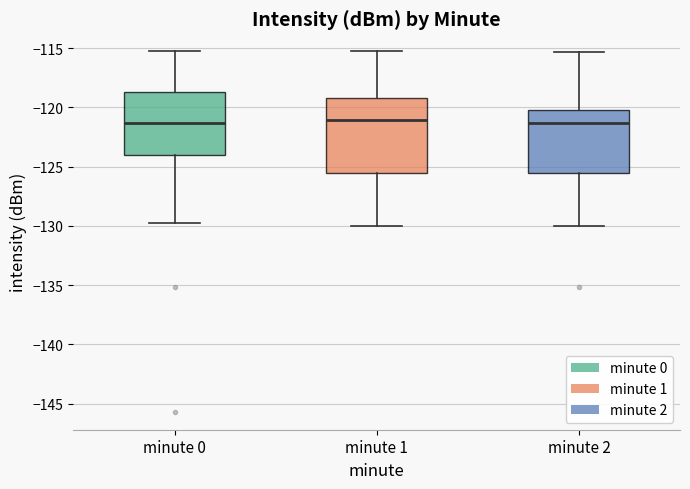

Reading left to right, transcribe this box plot: for each box, give where its median line is, the range the box spans, and where its two whiskers end, as read against the y-axis. The values are not printed on the chart, so give them approximately, as read against the axis.

minute 0: median -121.5, box -124.0 to -118.5, whiskers -130.0 to -115.5
minute 1: median -121.0, box -125.5 to -119.0, whiskers -130.0 to -115.5
minute 2: median -121.5, box -125.5 to -120.0, whiskers -130.0 to -115.5